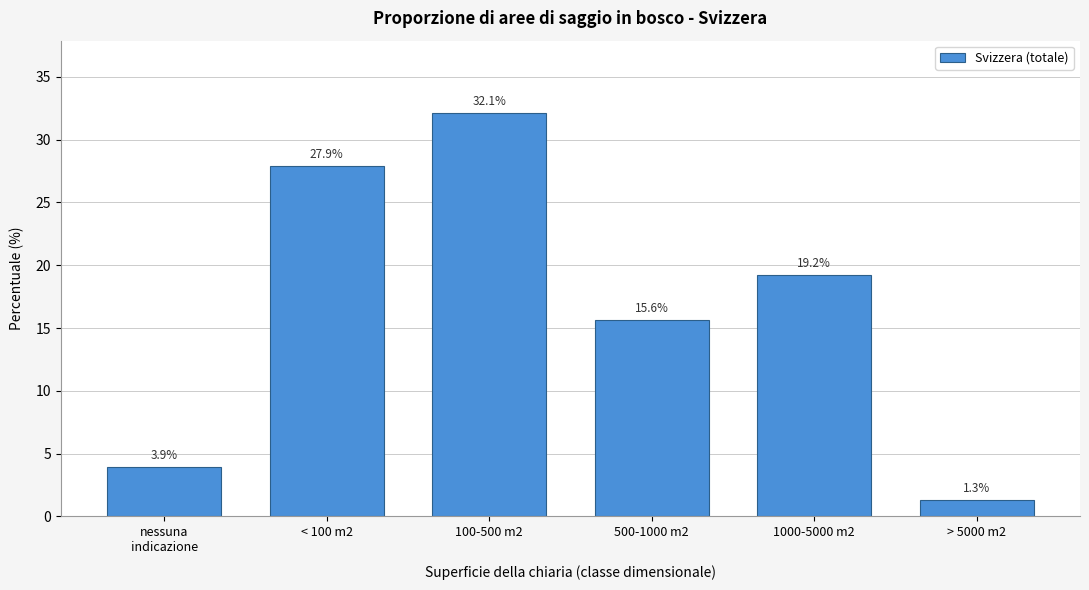

Reading left to right, list all the values displayed in this chart.

3.9	27.9	32.1	15.6	19.2	1.3